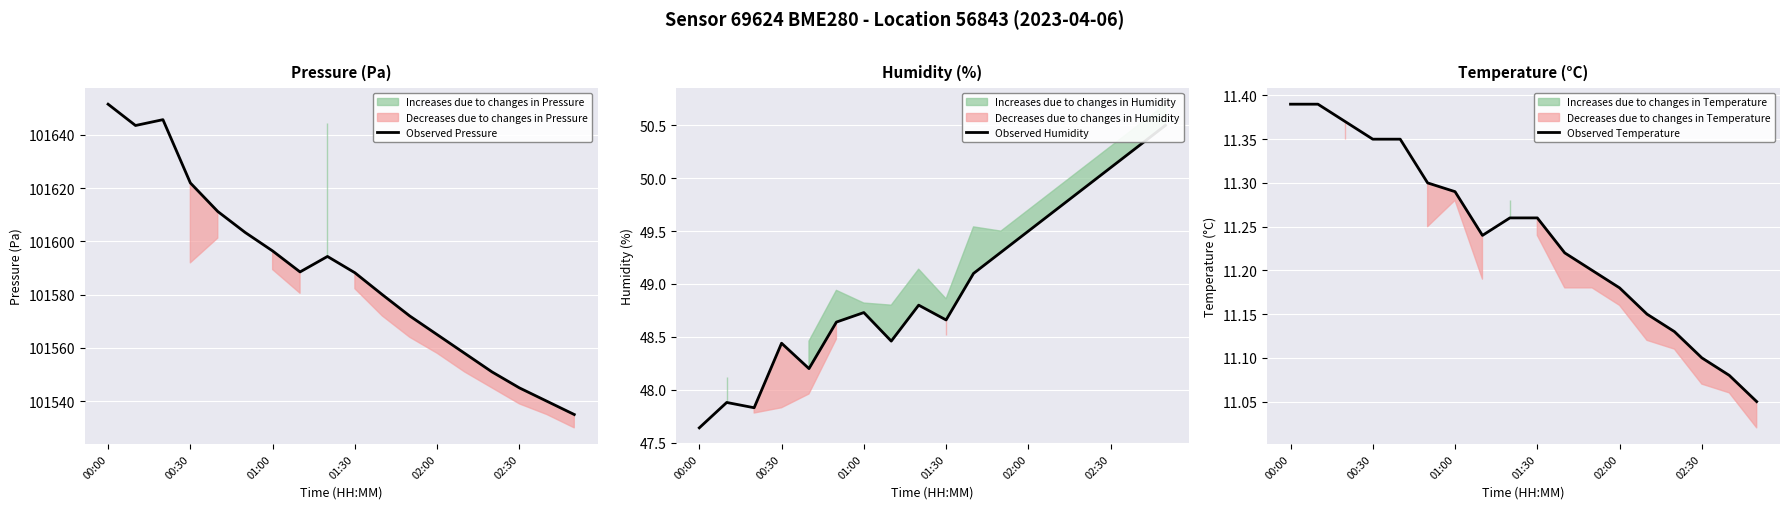

Which category has the highest value in the Observed Pressure series?

00:00